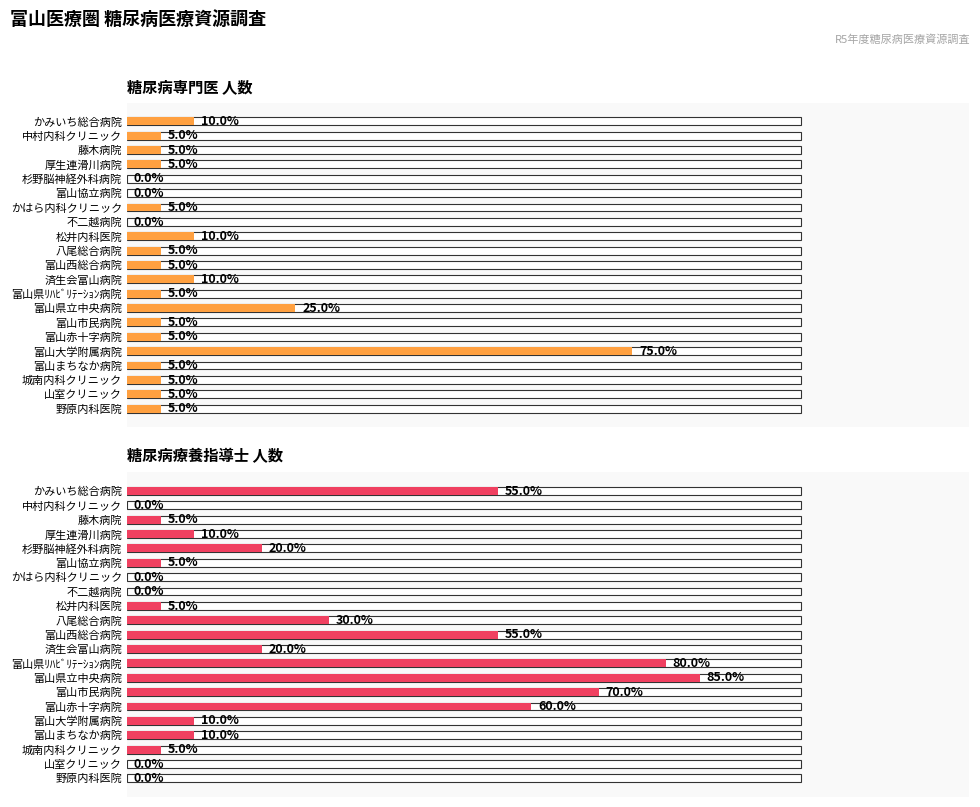

Between 20 and 14, which is larger?

20